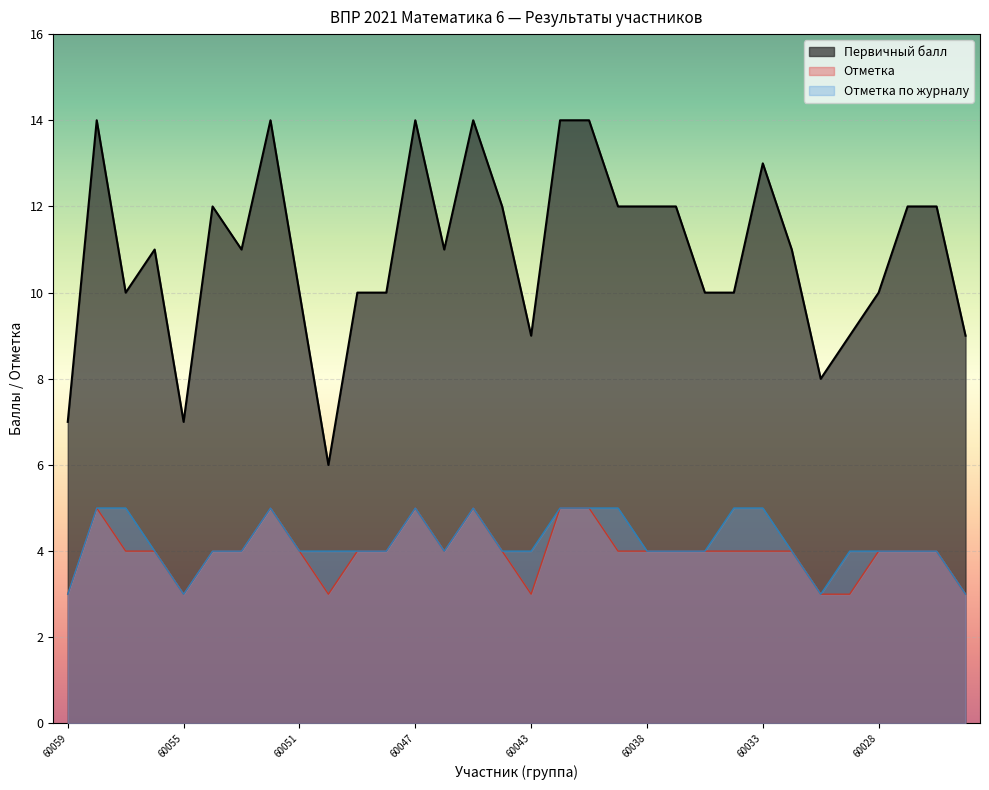

How many lines are shown in the chart?

3